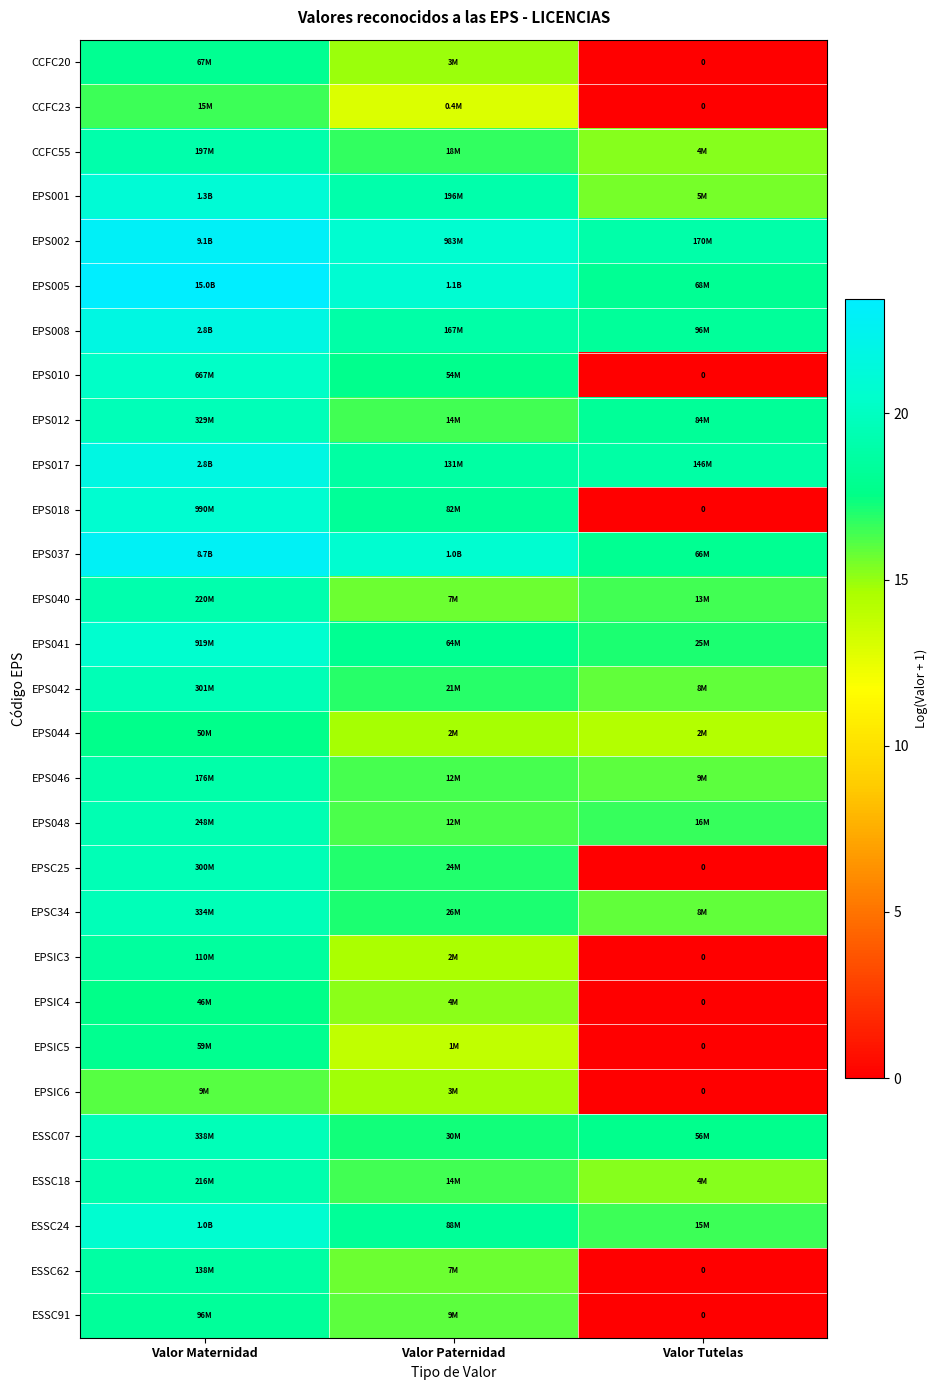

Read the EPS046 value at Valor Tutelas.

16.0